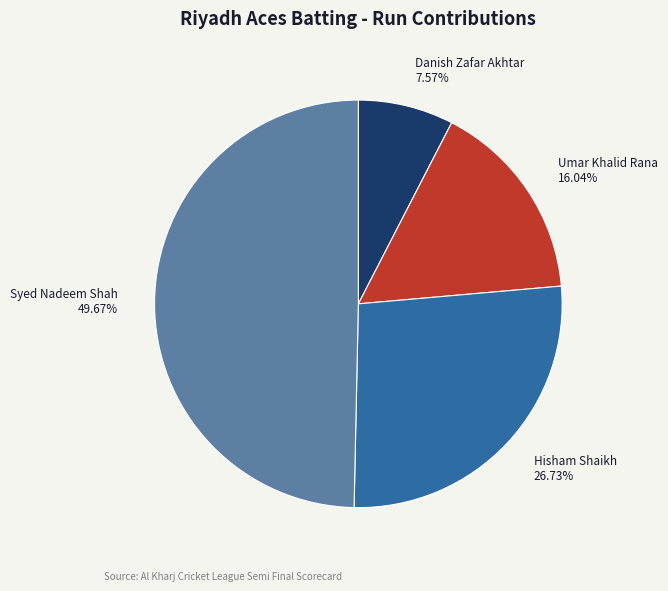

To the nearest percent, what is the combined percentage of Syed Nadeem Shah and Hisham Shaikh?

76%